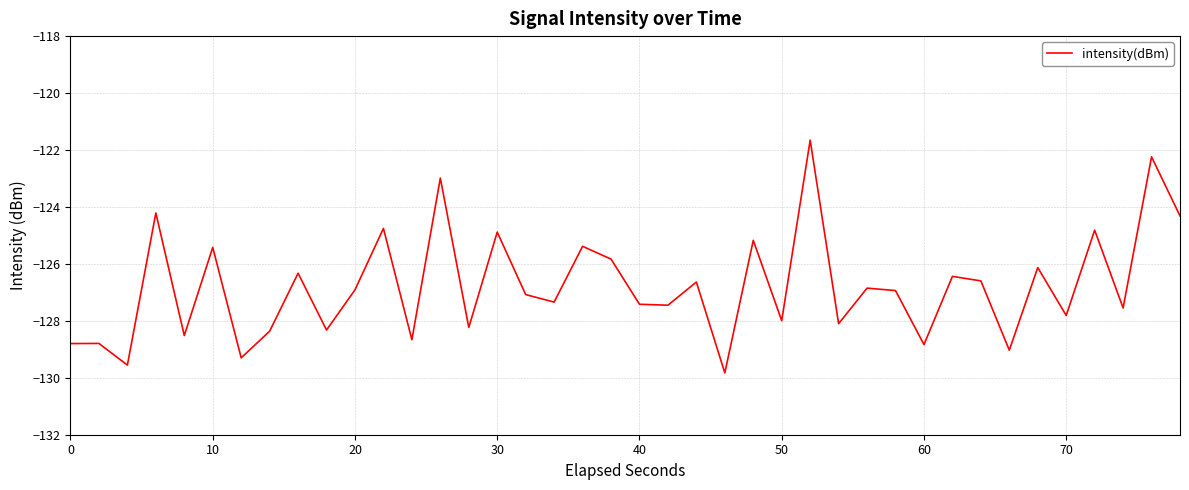

What is the greatest value displayed?

-121.7